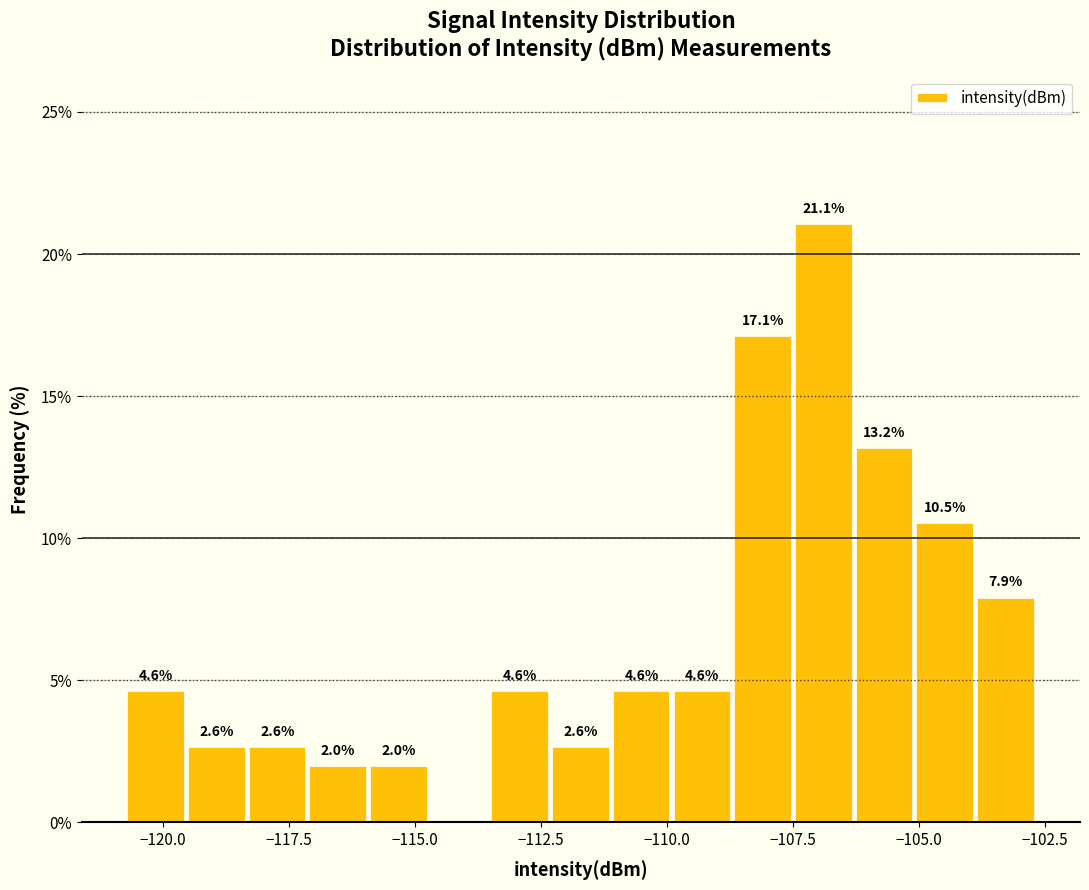

Around what value on the x-axis is the tallest bar? Give the approximate position of its centre, as read against the axis.

-107.0